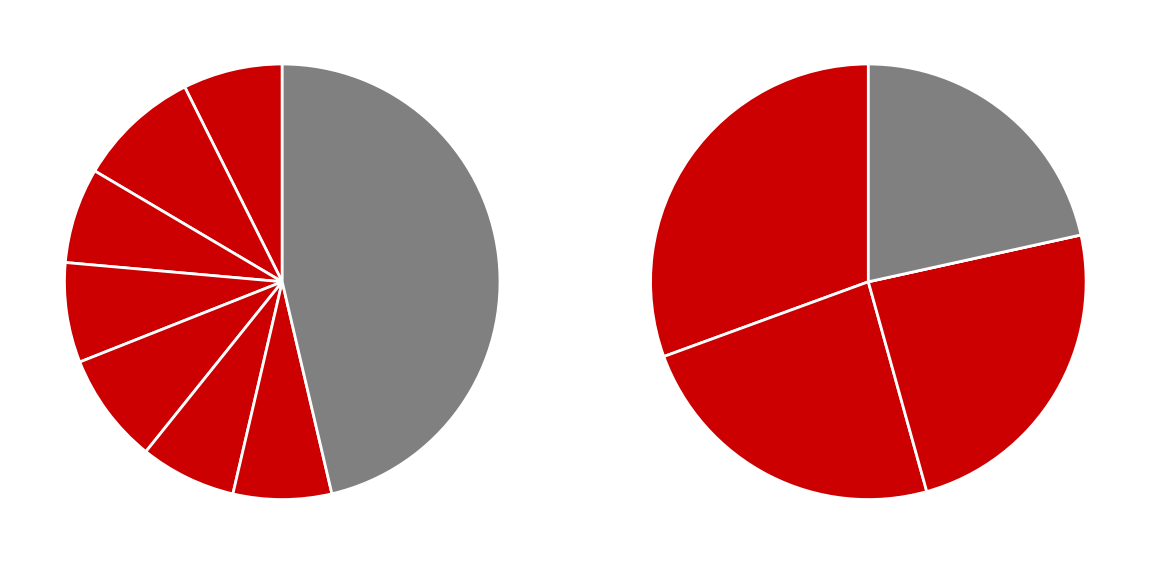

What percentage is the Gasa slice, to the nearest percent?

10%